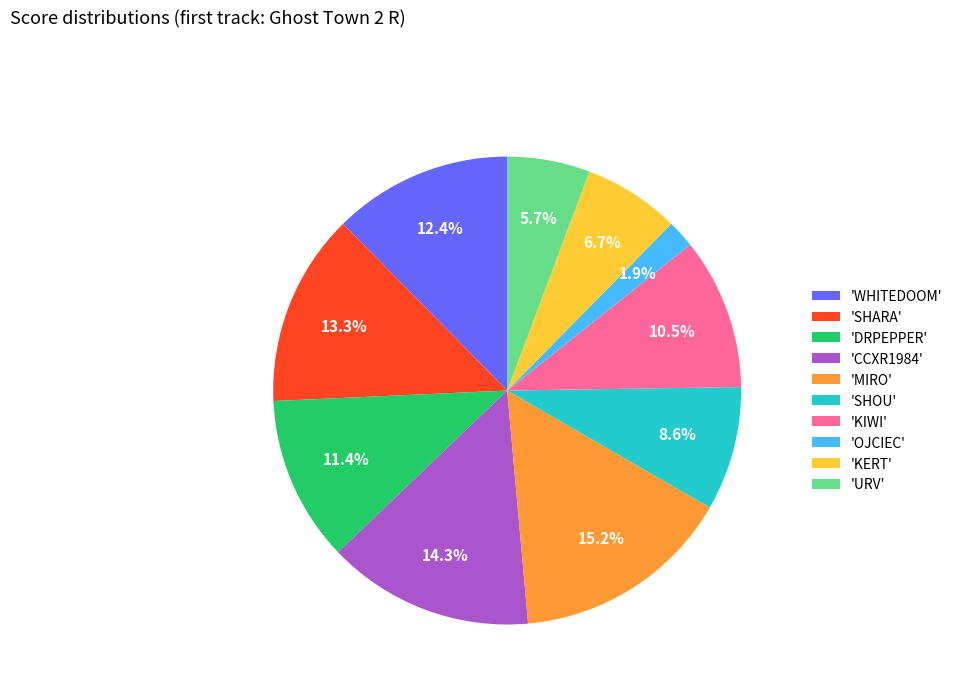

Which category has the smallest portion of the pie?

'OJCIEC'